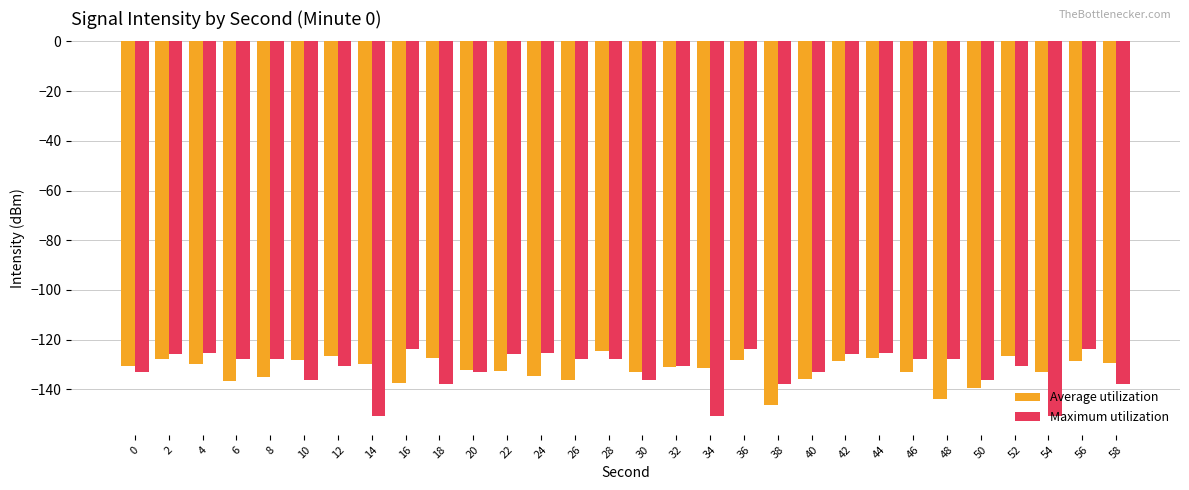

What is the difference between the highest and lowest values at 44?

2.0